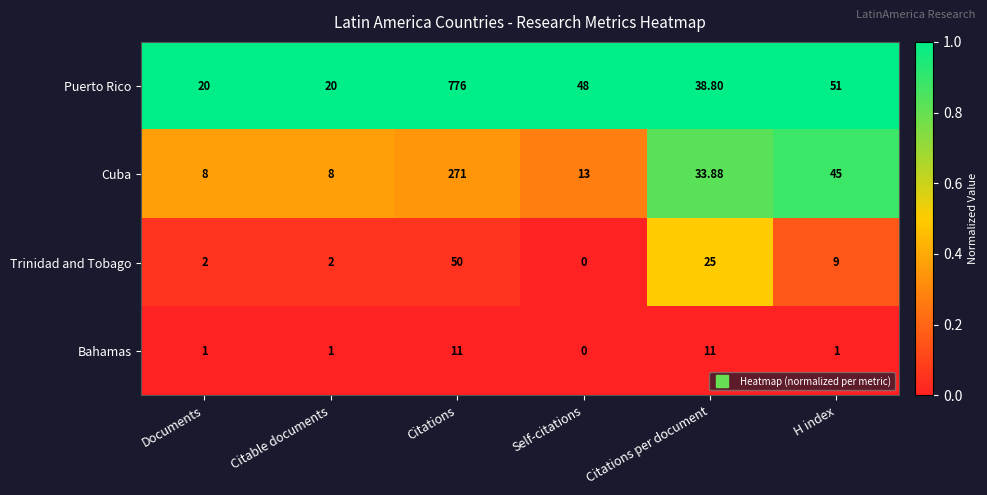

Which series has the largest total across all categories?

Puerto Rico